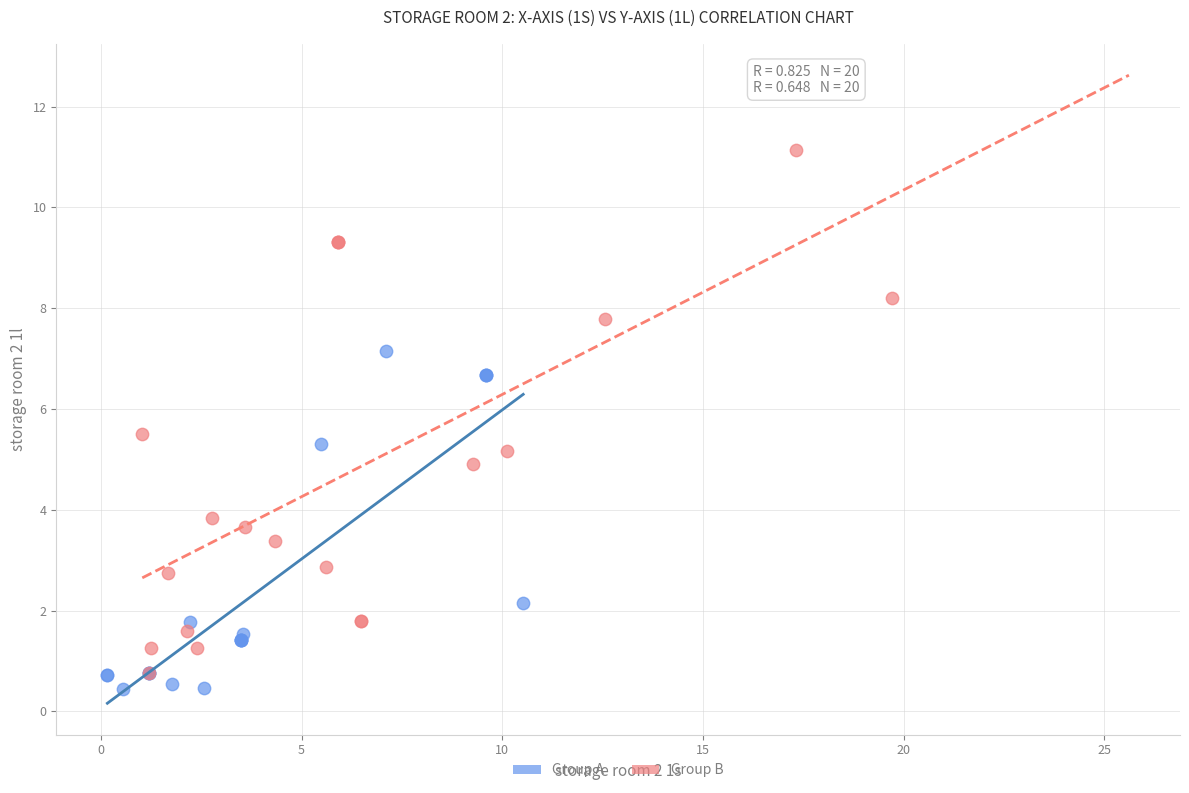

What are all the series names shown in the legend?

Group A, Group B